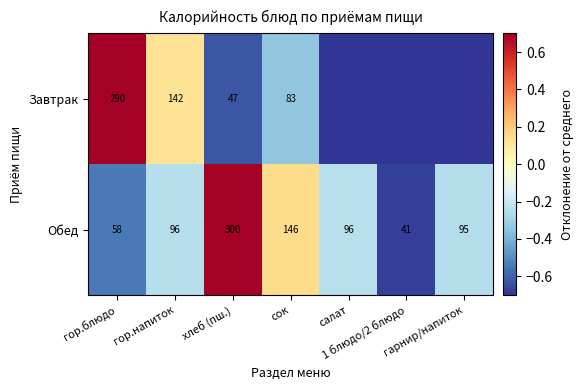

What is the total value across all series at гор.блюдо?

348